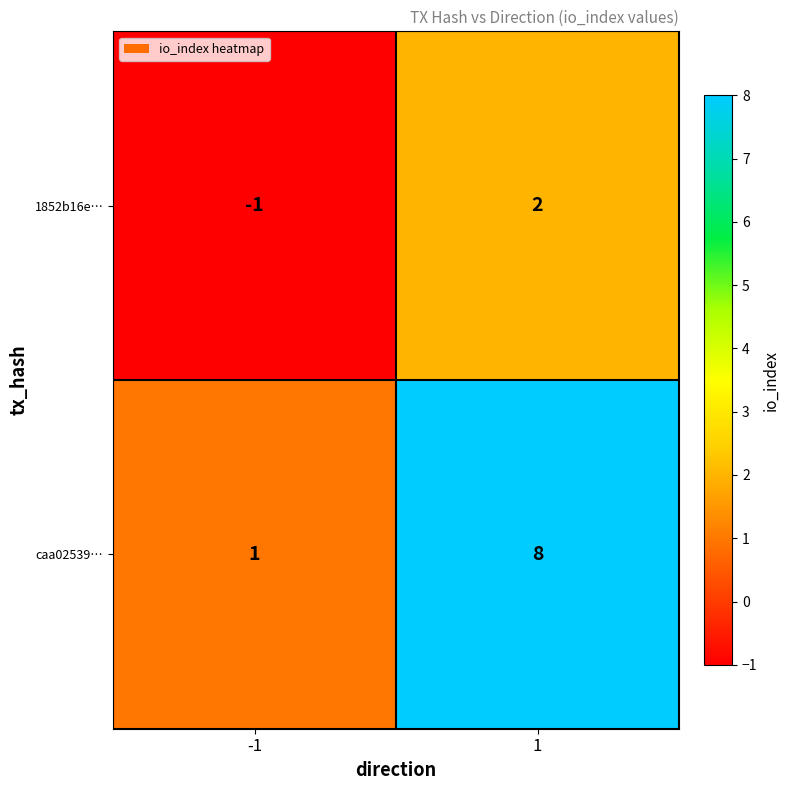

What value does the caa02539… series have at 1?

8